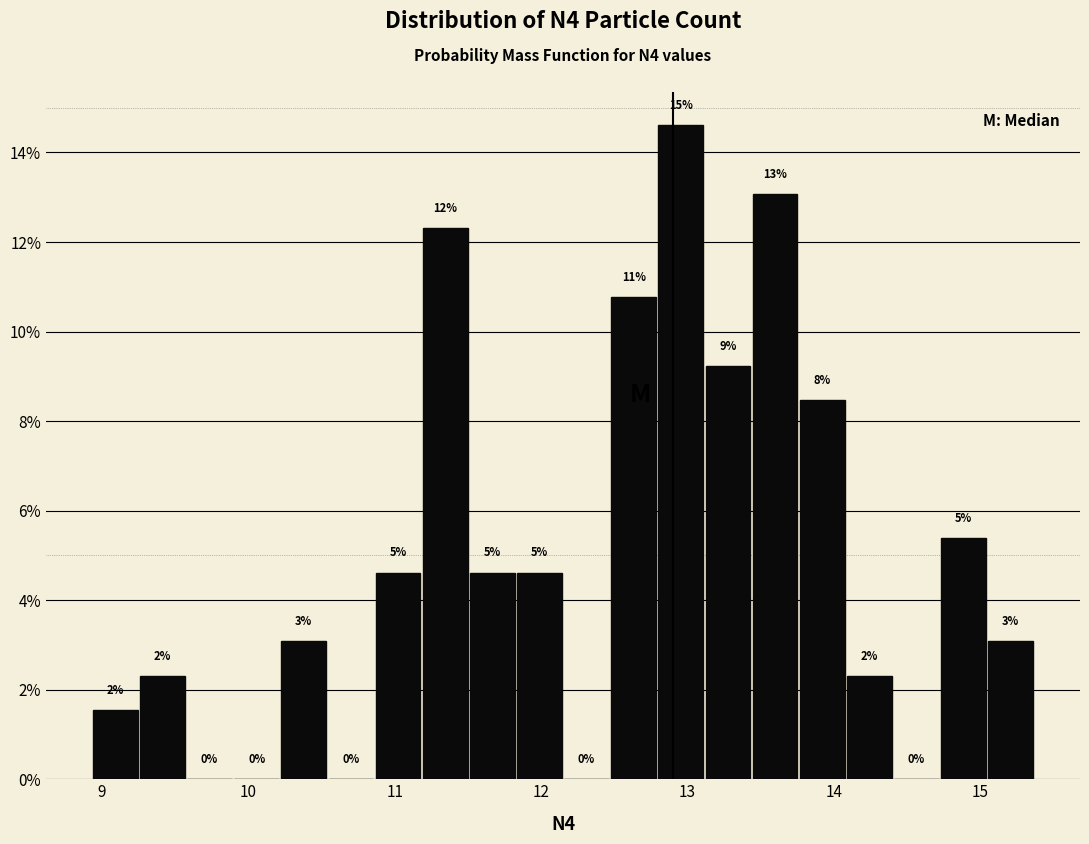

Around what value on the x-axis is the tallest bar? Give the approximate position of its centre, as read against the axis.

13.0